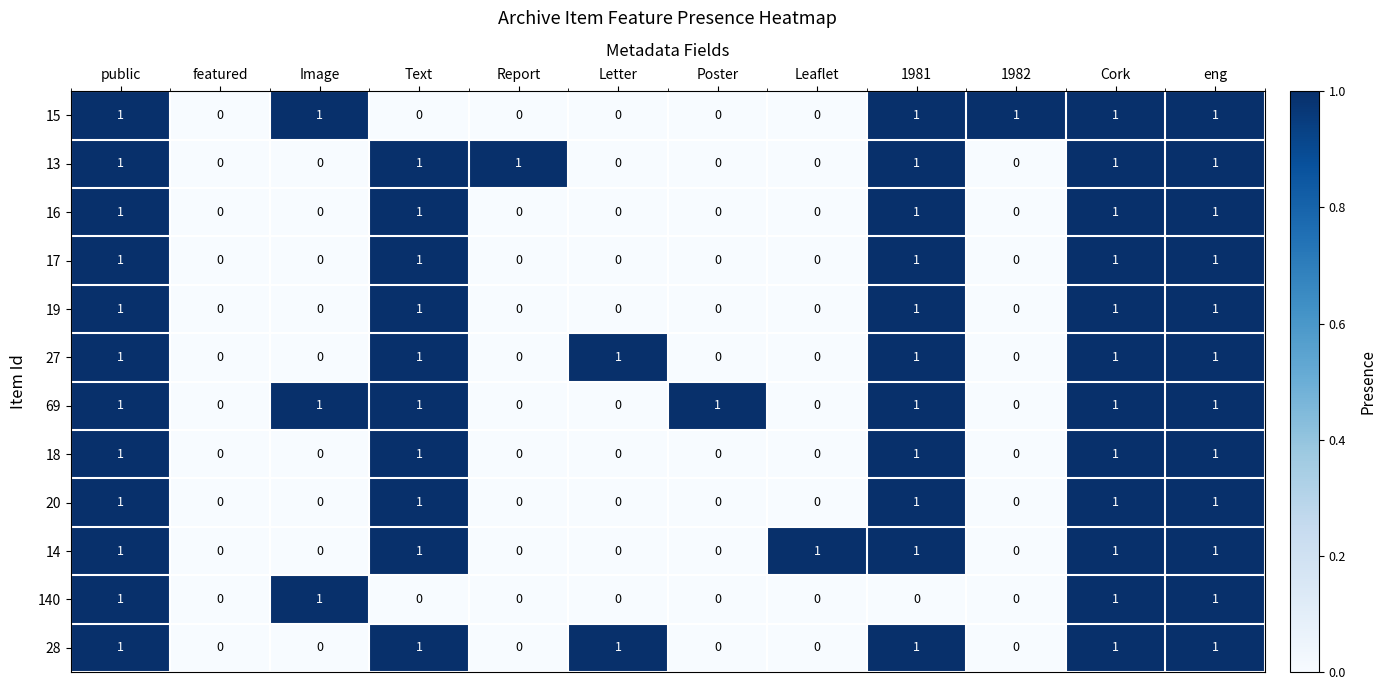

Count the 14 values in the range 0 to 1.

12